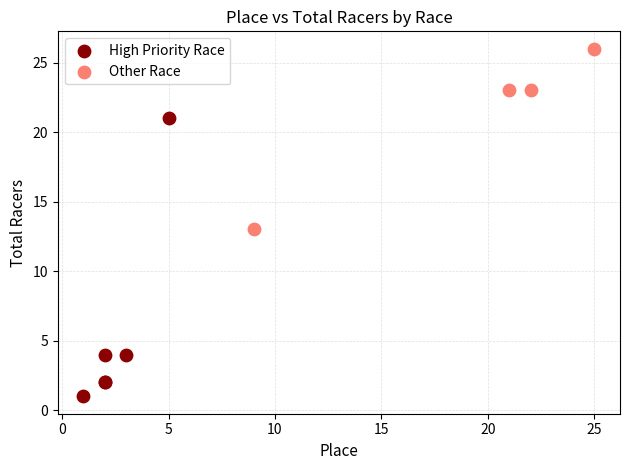

Which series has the widest spread of Y values?

High Priority Race